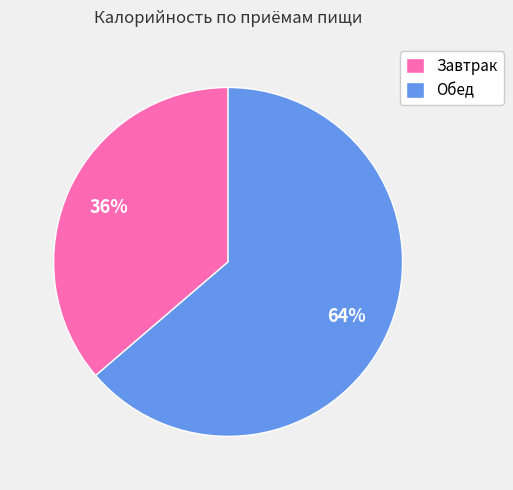

Is there any slice that represents more than half of the pie?

Yes